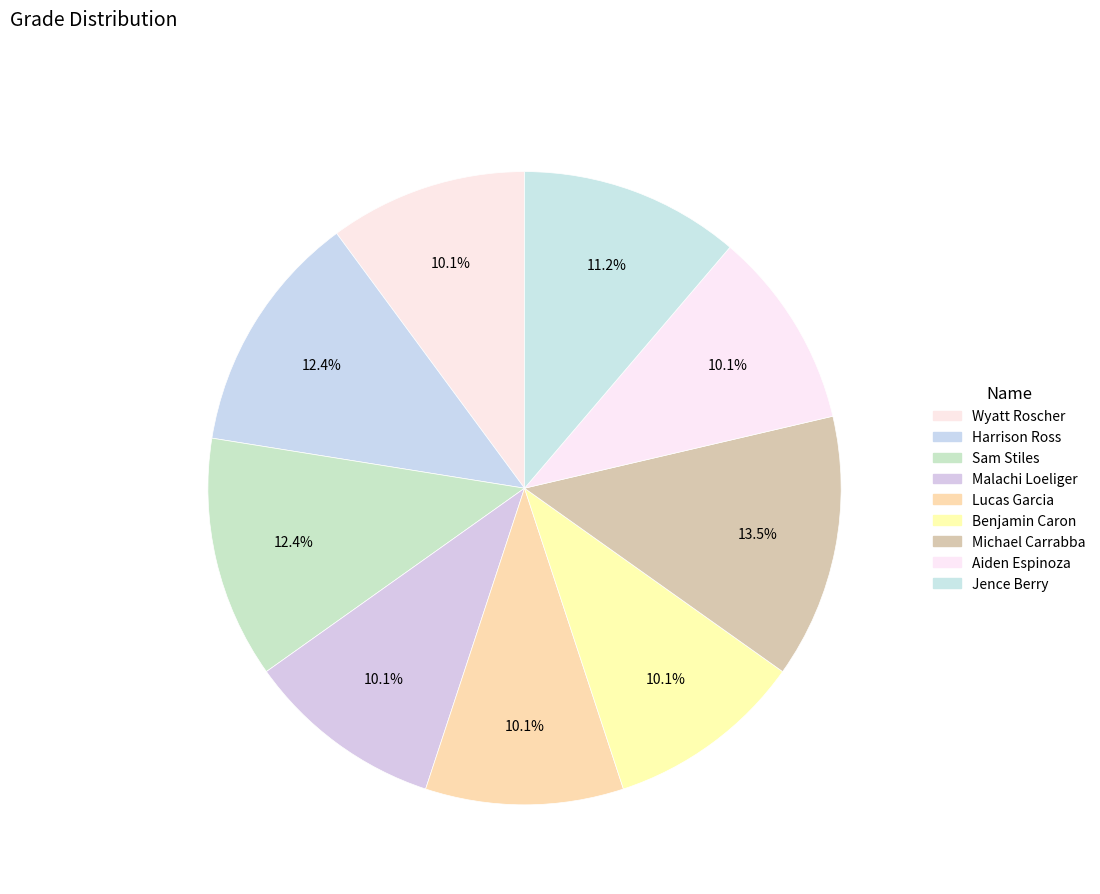

What percentage is NOT represented by Harrison Ross?

87.6%